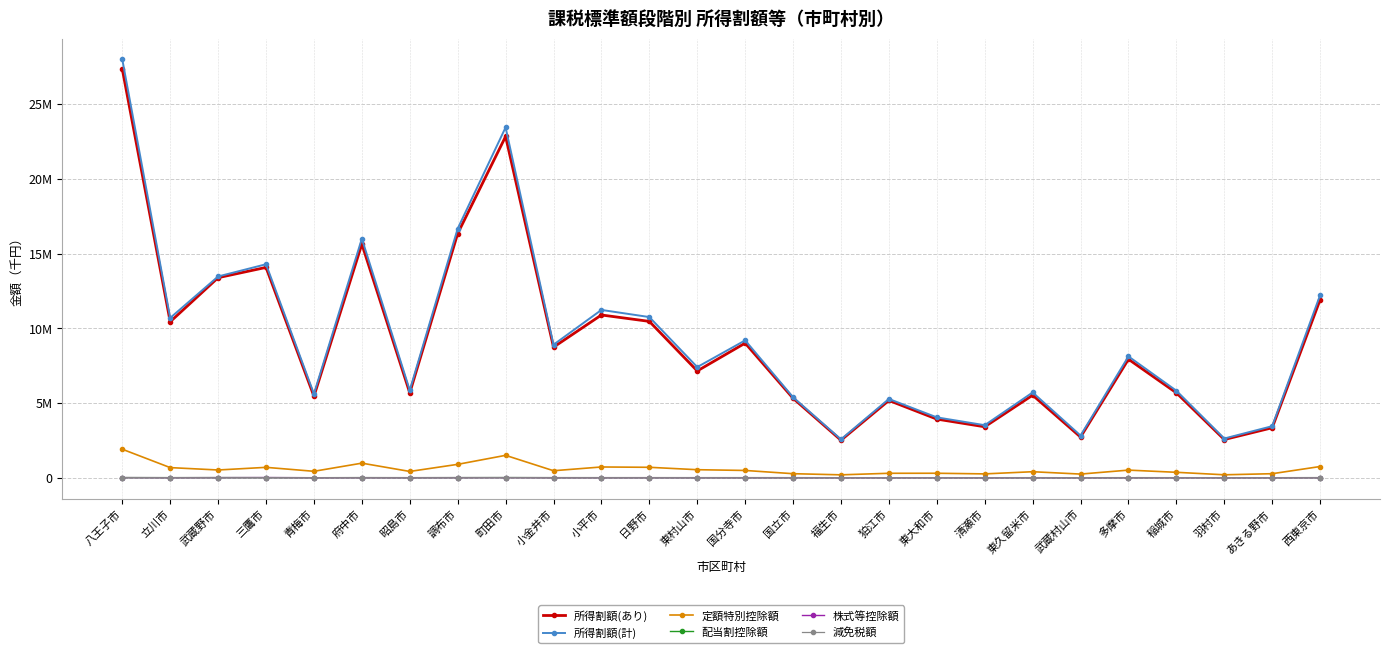

What are all the series names shown in the legend?

所得割額(あり), 所得割額(計), 定額特別控除額, 配当割控除額, 株式等控除額, 減免税額